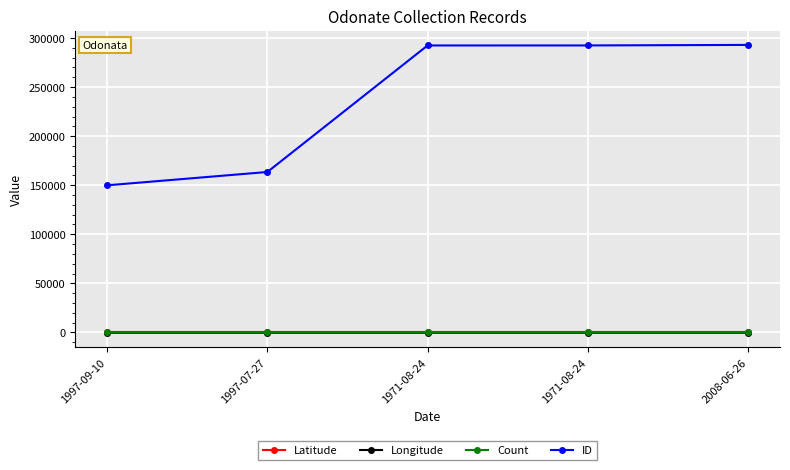

What value does the Longitude series have at 2008-06-26?

-93.3